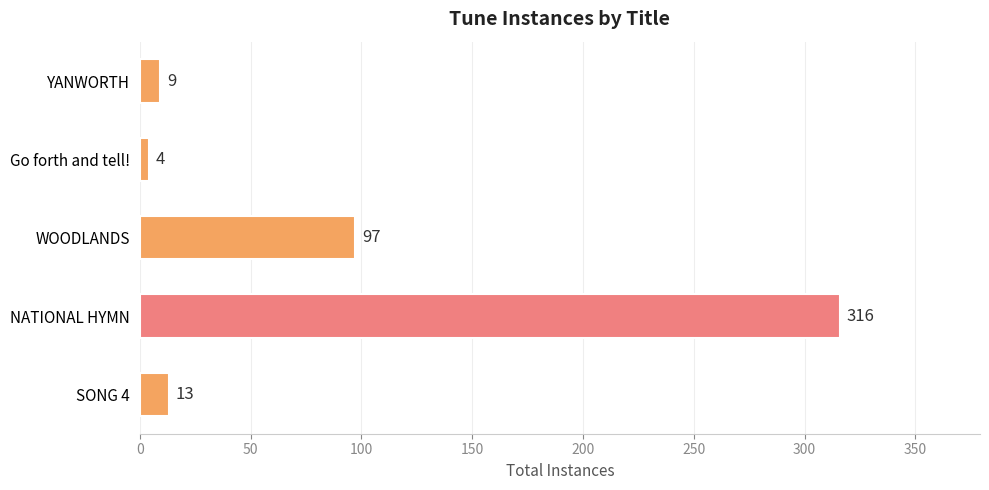

Reading bottom to top, list all the values displayed in this chart.

SONG 4=13	NATIONAL HYMN=316	WOODLANDS=97	Go forth and tell!=4	YANWORTH=9